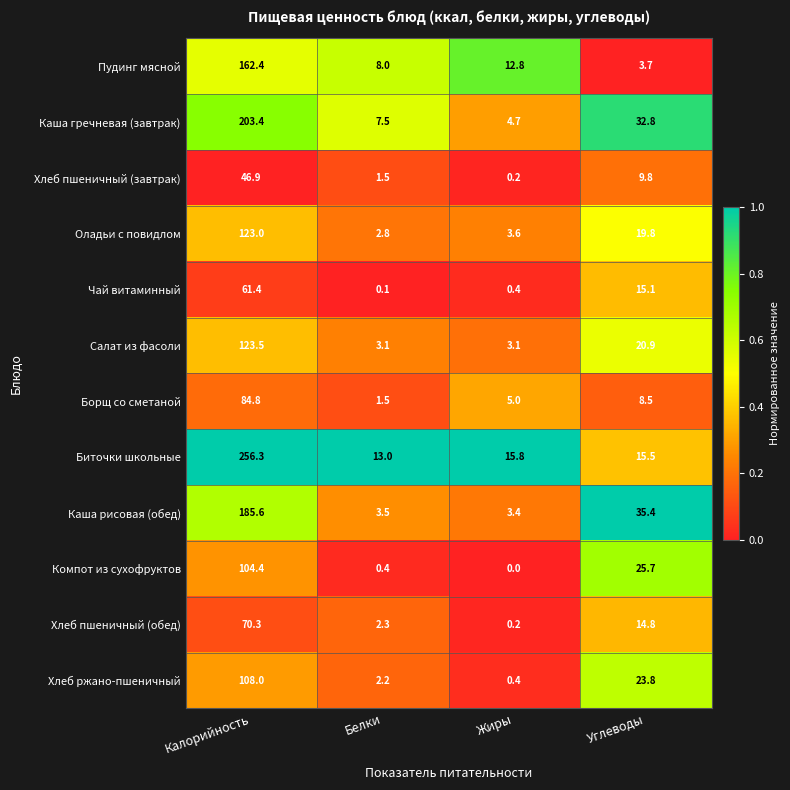

How many categories are shown in the chart?

4